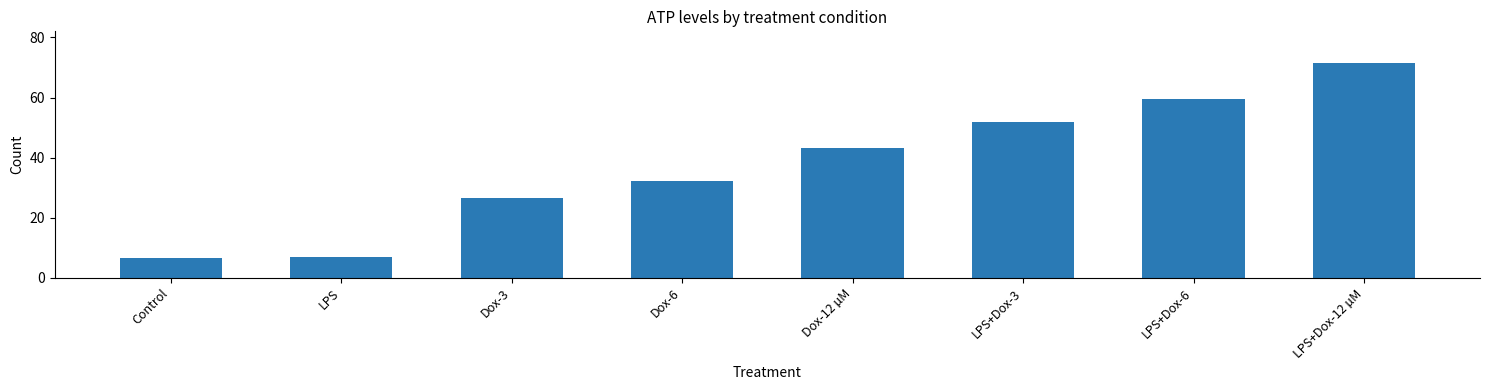

What is the difference between the maximum and second lowest values?

64.3